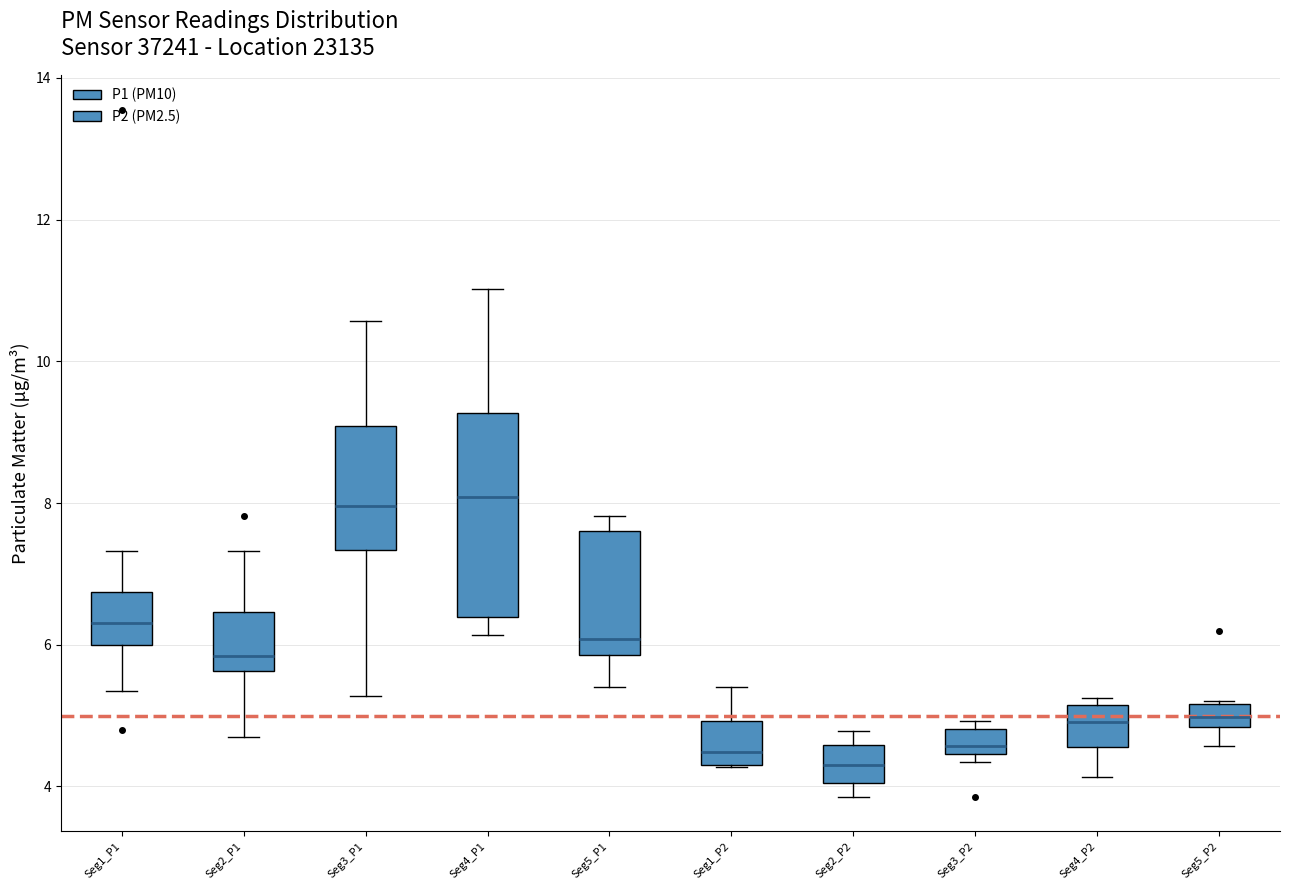

Reading left to right, transcribe this box plot: for each box, give where its median line is, the range the box spans, and where its two whiskers end, as read against the y-axis. The values are not printed on the chart, so give them approximately, as read against the axis.

Seg1_P1: median 6.4, box 6.0 to 6.8, whiskers 5.4 to 7.4
Seg2_P1: median 5.8, box 5.6 to 6.4, whiskers 4.8 to 7.4
Seg3_P1: median 8.0, box 7.4 to 9.0, whiskers 5.2 to 10.6
Seg4_P1: median 8.0, box 6.4 to 9.2, whiskers 6.2 to 11.0
Seg5_P1: median 6.0, box 5.8 to 7.6, whiskers 5.4 to 7.8
Seg1_P2: median 4.4 (just above the box's lower edge), box 4.4 to 5.0, whiskers 4.2 to 5.4
Seg2_P2: median 4.4, box 4.0 to 4.6, whiskers 3.8 to 4.8
Seg3_P2: median 4.6, box 4.4 to 4.8, whiskers 4.4 (just below the box's lower edge) to 5.0
Seg4_P2: median 5.0, box 4.6 to 5.2, whiskers 4.2 to 5.2 (just above the box's upper edge)
Seg5_P2: median 5.0, box 4.8 to 5.2, whiskers 4.6 to 5.2